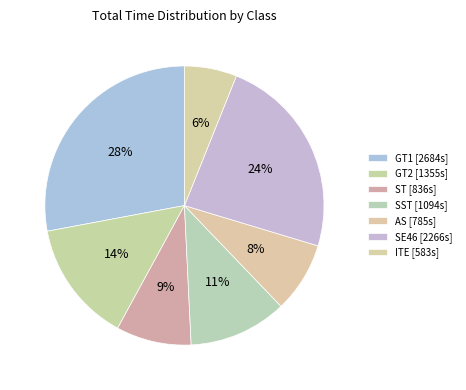

How many segments does this pie chart have?

7